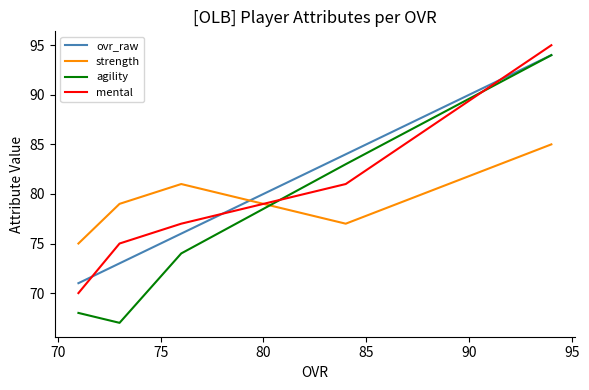

Which series has the largest total across all categories?

ovr_raw